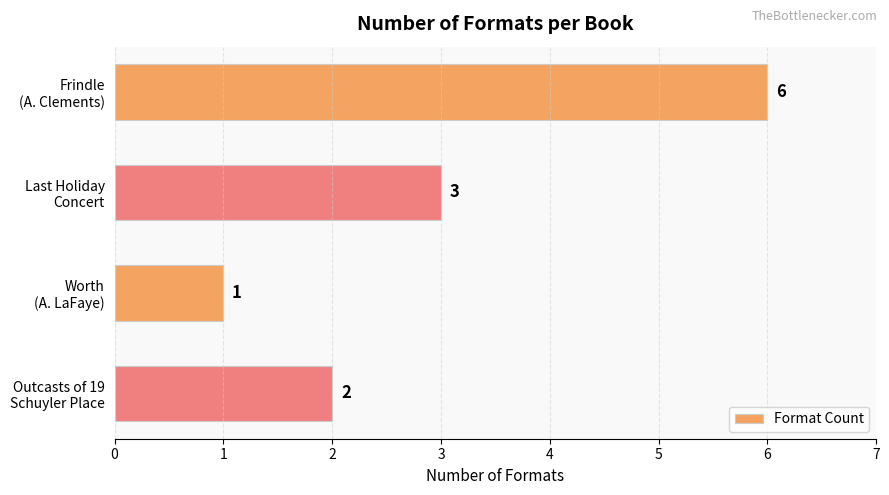

Does the chart contain stacked bars?

No